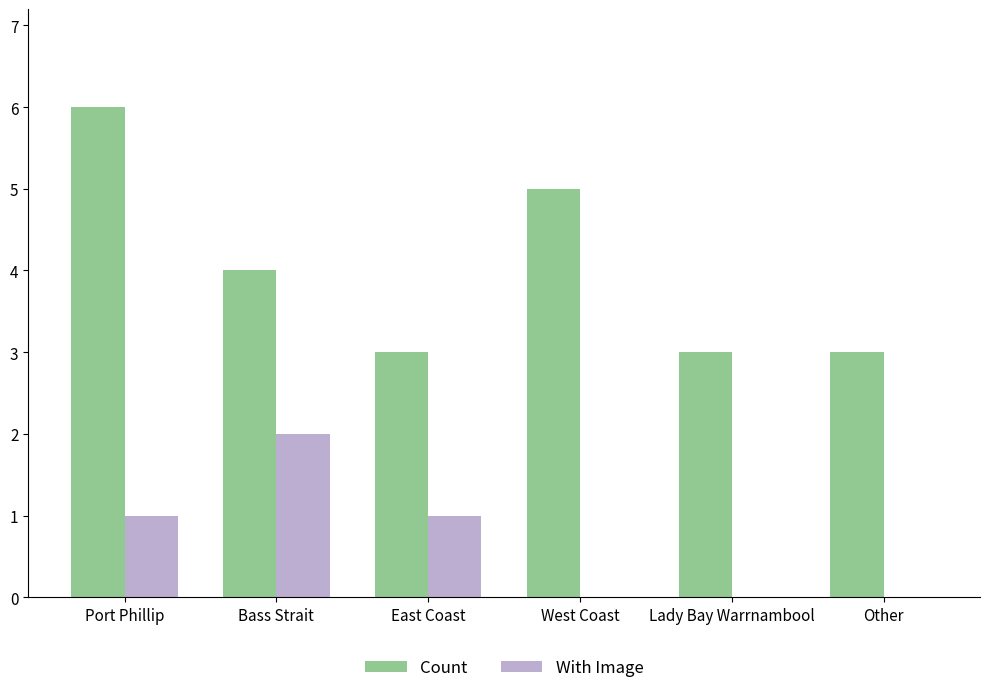

Between Bass Strait and Other, which series saw the biggest shift?

With Image